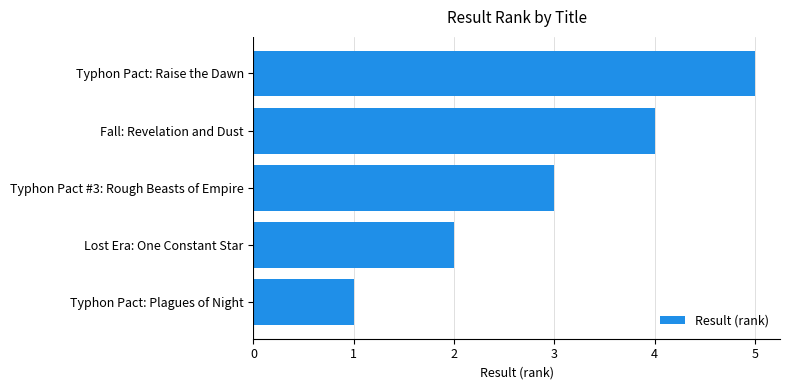

Where is the data nearest to the value 3?

Typhon Pact #3: Rough Beasts of Empire